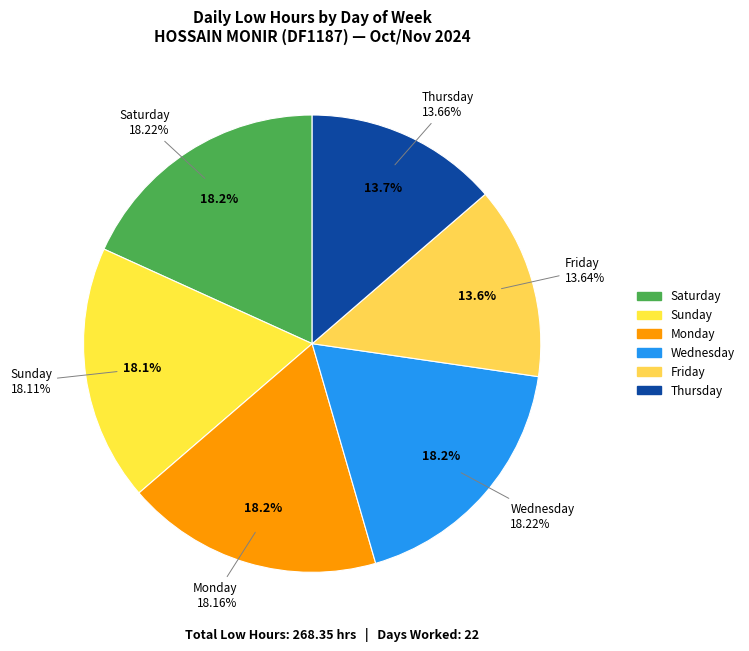

The 9-Sat slice represents 10% of the pie. True or false?

False